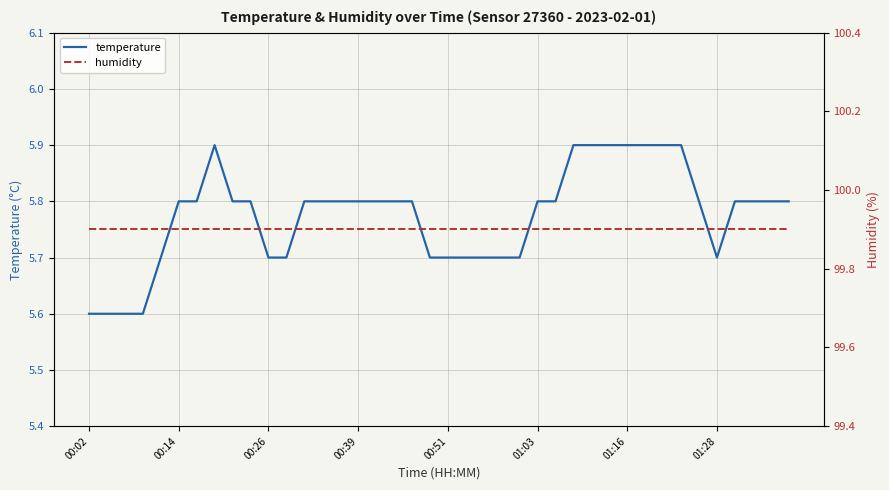

How many series are shown in this chart?

2